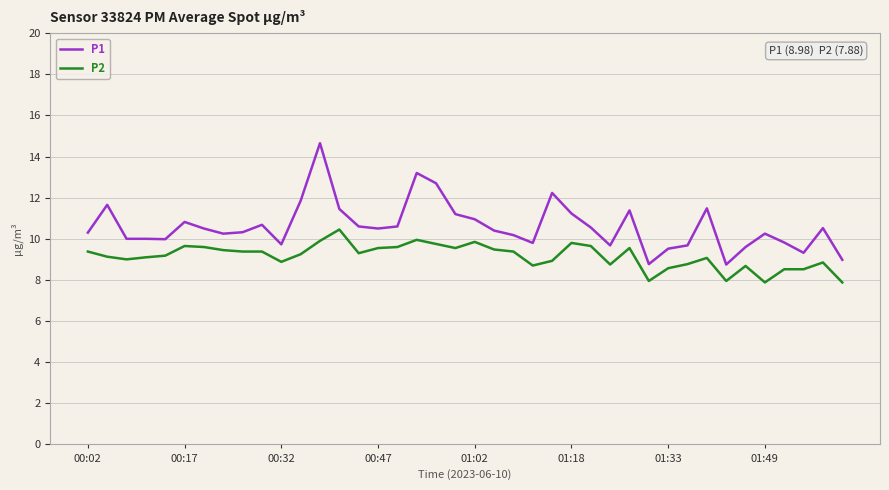

What is the difference between the maximum and minimum values in the P1 series?

5.9